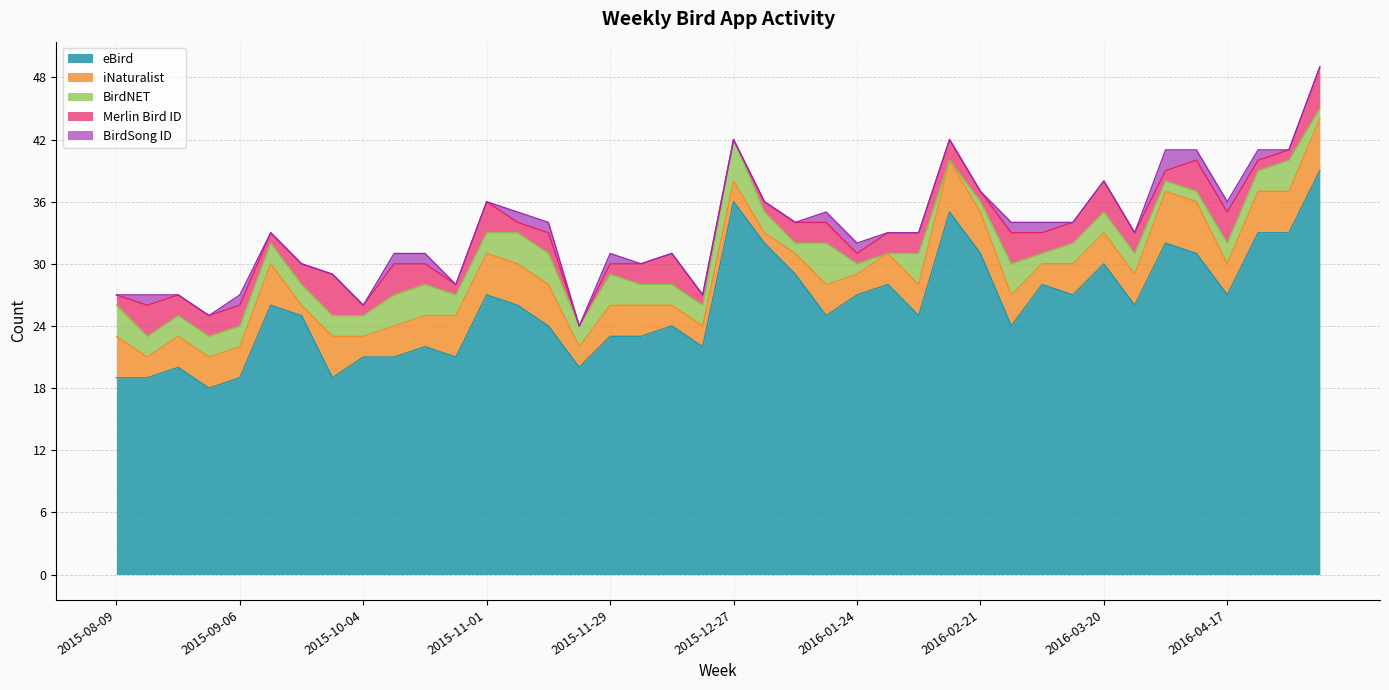

Is it true that eBird equals 29 at 2015-08-09?

False